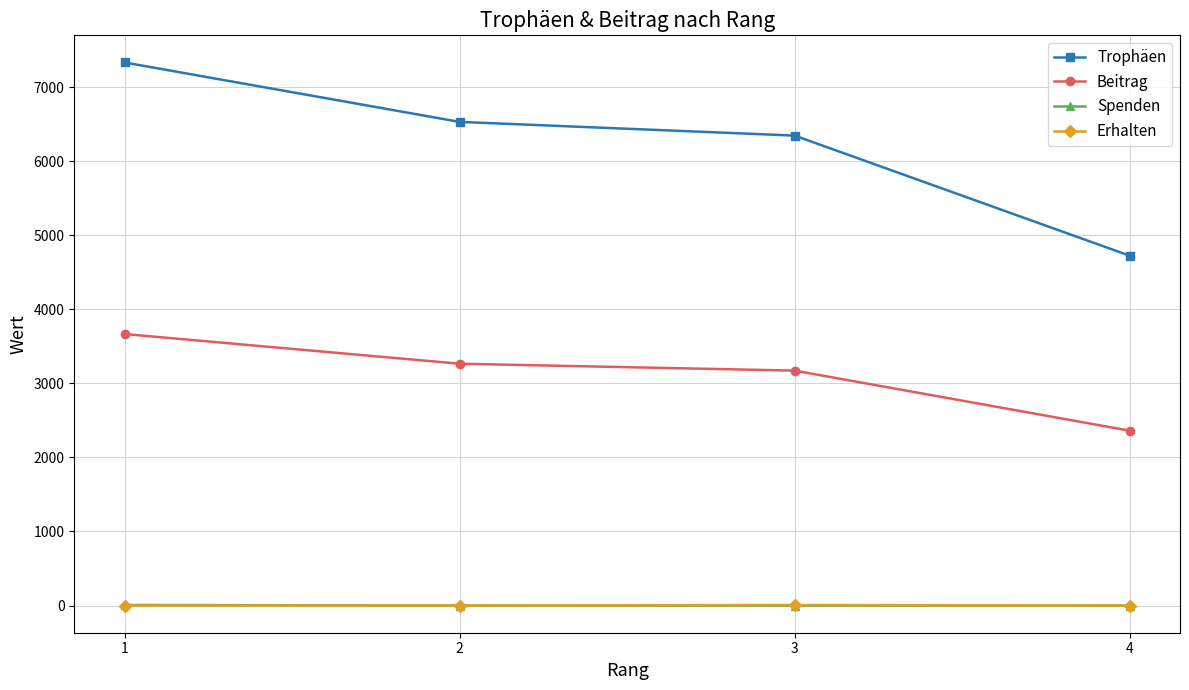

True or false: Beitrag and Spenden cross at least once.

False